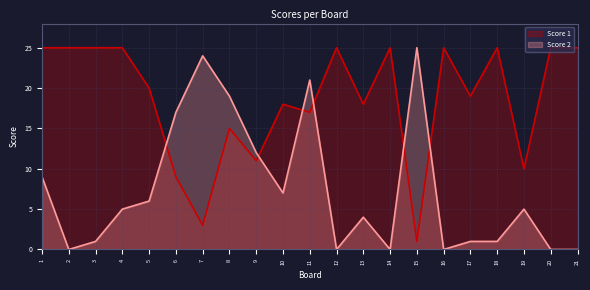

What is the value of the Score 2 point at the 13th from the left?

4